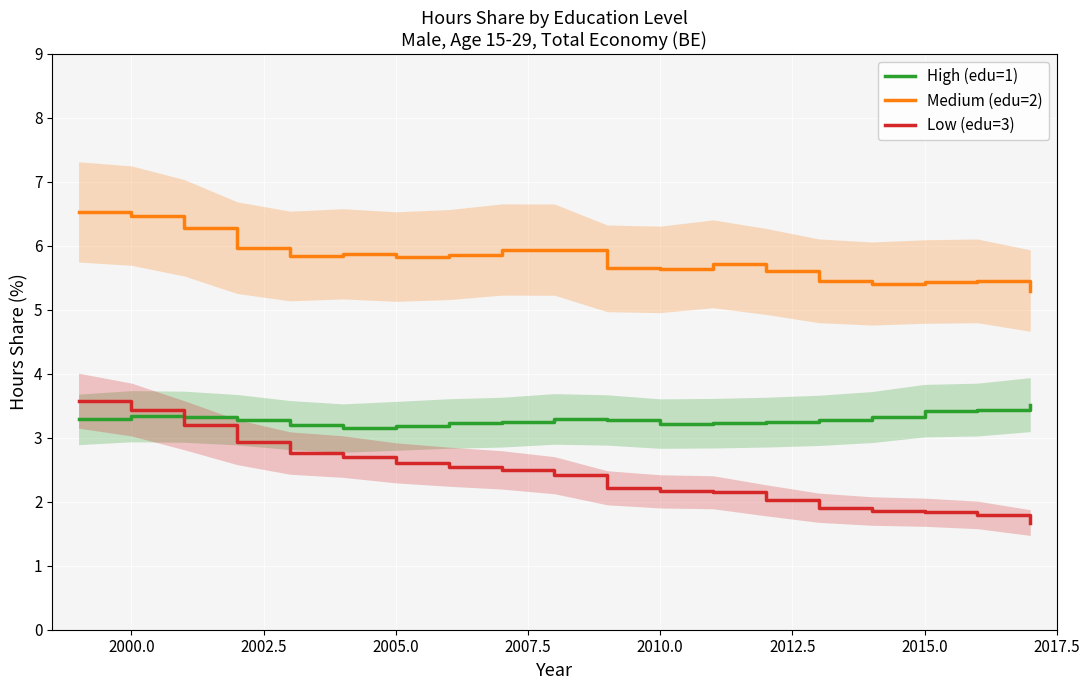

Is it true that Low (edu=3) equals 2.2 at 2010.0?

True